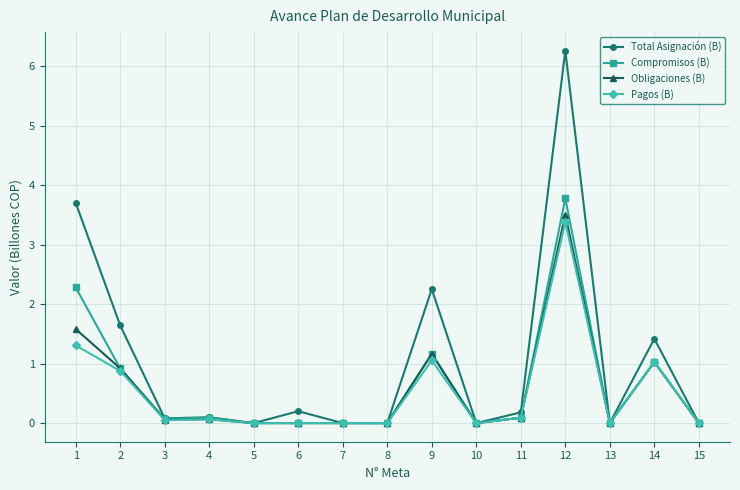

What is the value of the Obligaciones (B) point at the 1st from the left?

1.6